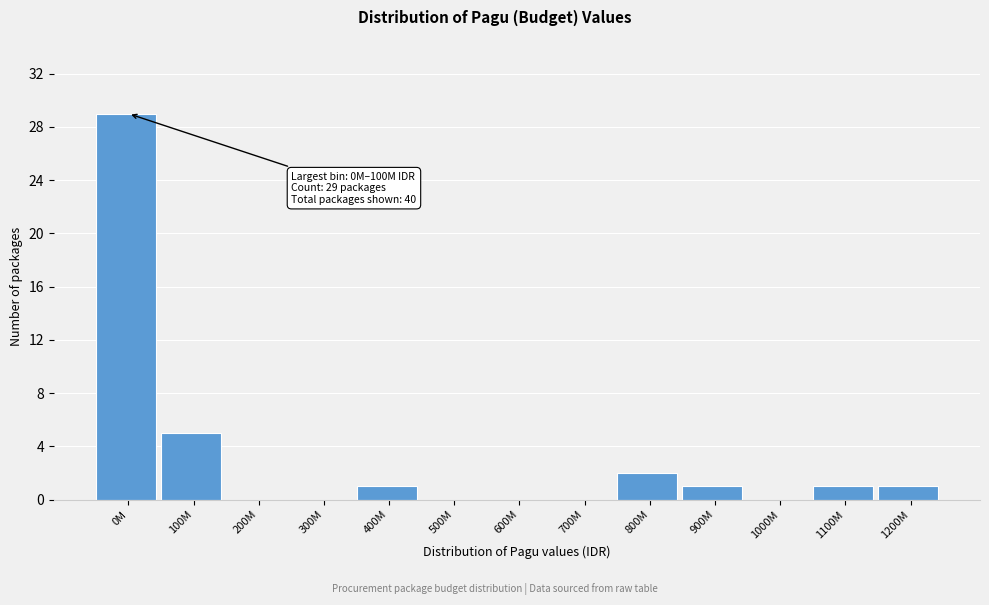

Reading left to right, list all the values displayed in this chart.

0M=29	100M=5	200M=0	300M=0	400M=1	500M=0	600M=0	700M=0	800M=2	900M=1	1000M=0	1100M=1	1200M=1